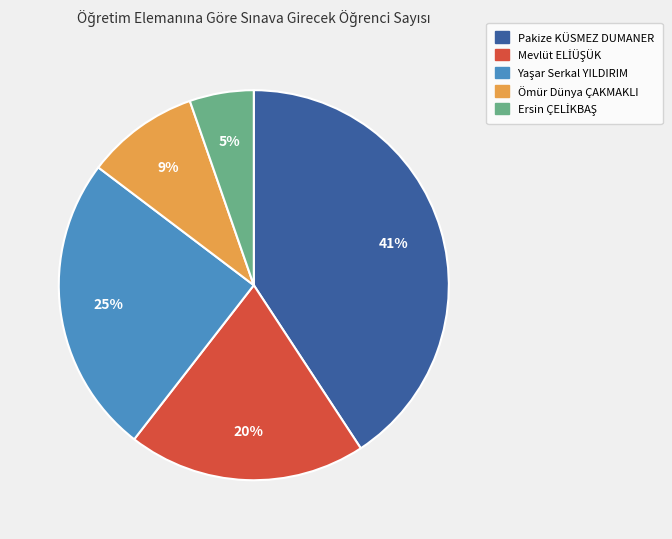

Is there a majority slice in this chart?

No